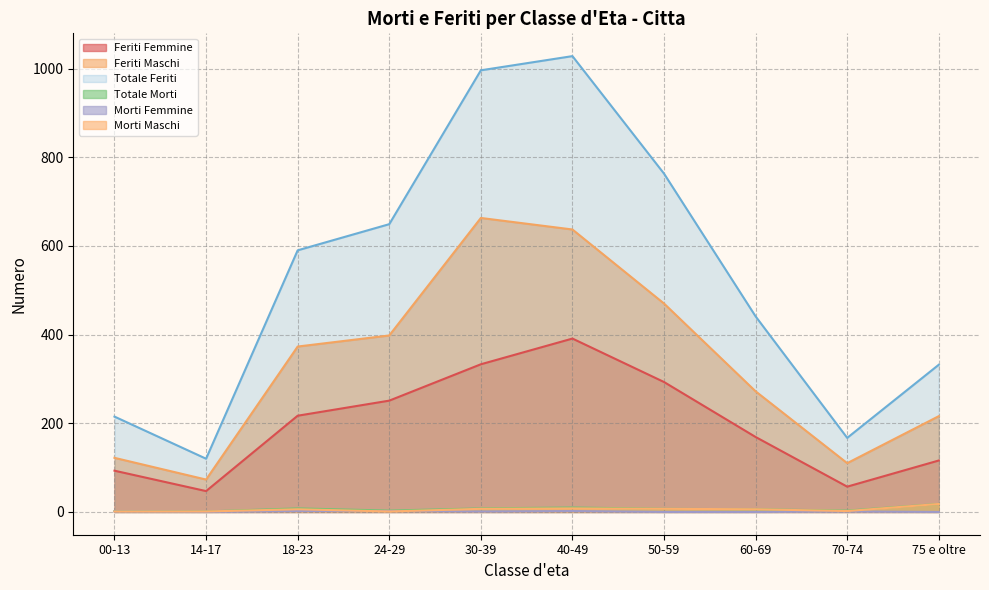

What is the difference between the maximum and second lowest values in the Morti Femmine series?

2